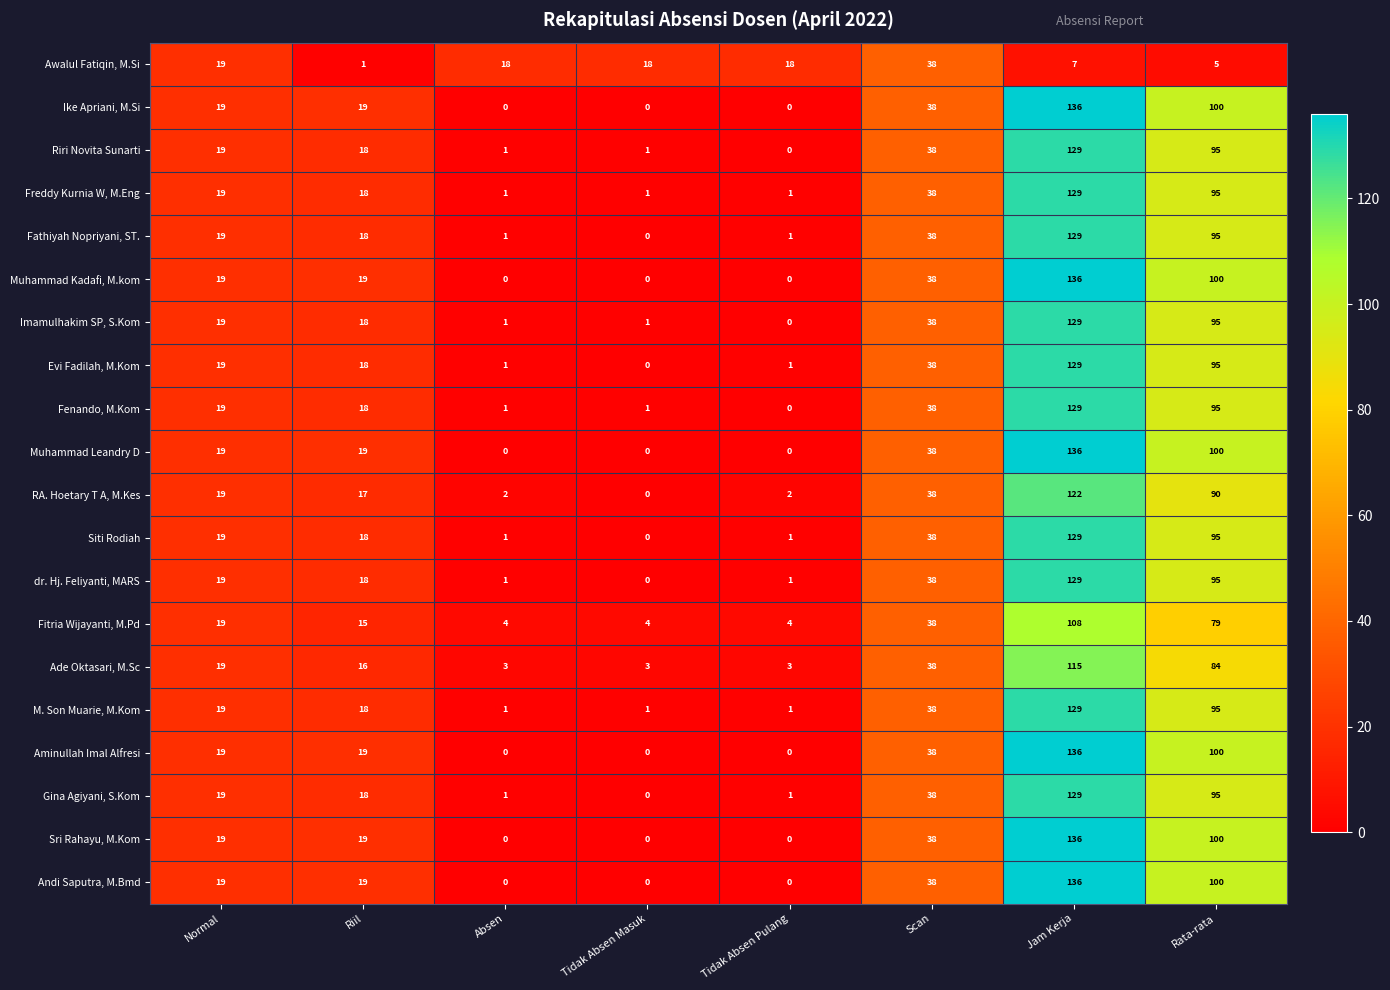

How many distinct data groups are displayed?

20